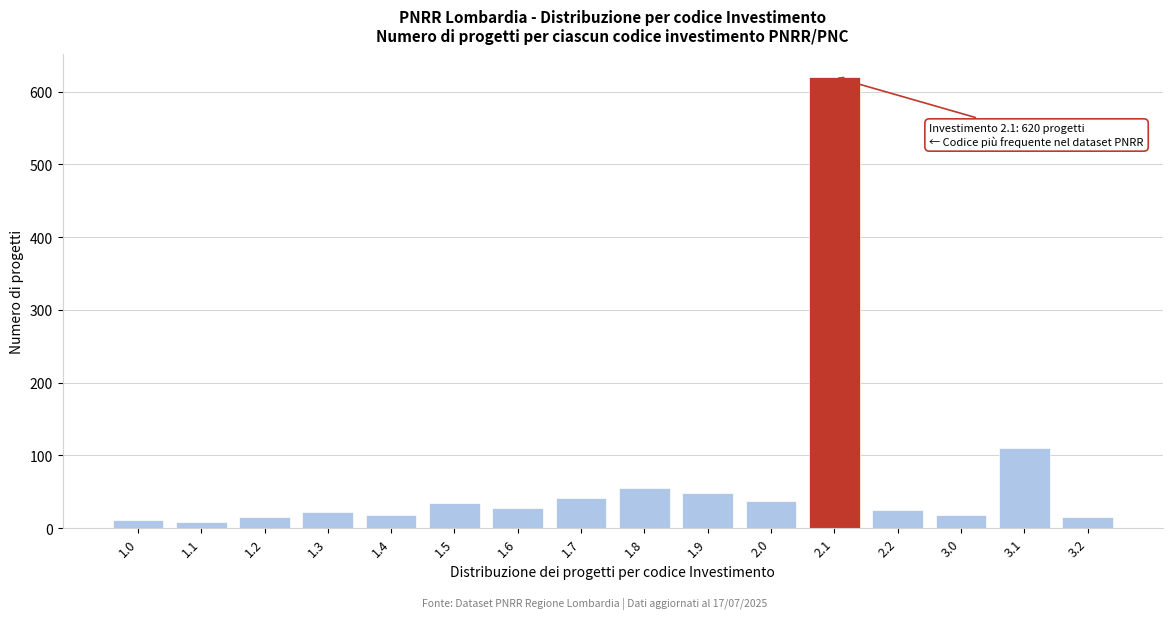

Reading right to left, extract all data points from this chart.

15	110	18	25	620	38	48	55	42	28	35	18	22	15	8	12